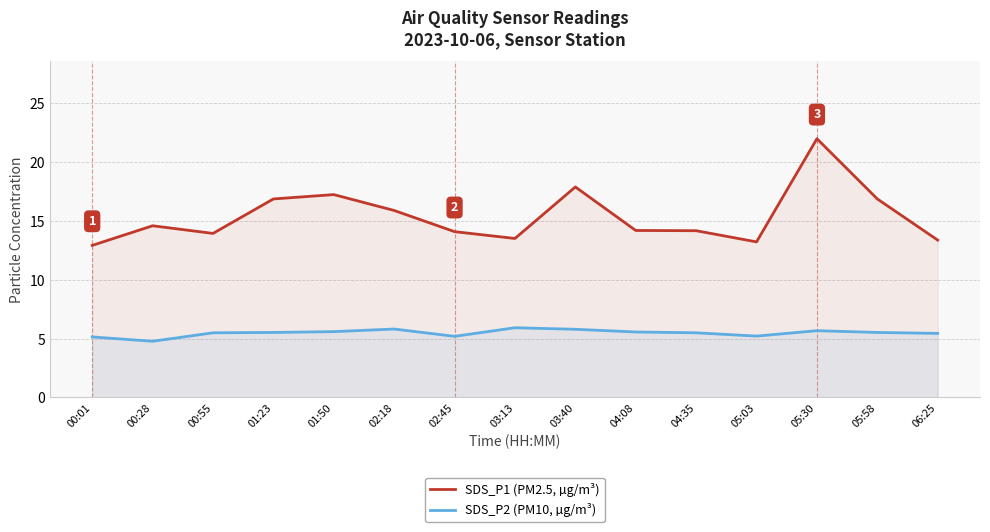

How many interior local peaks does the SDS_P1 (PM2.5, µg/m³) series have?

4